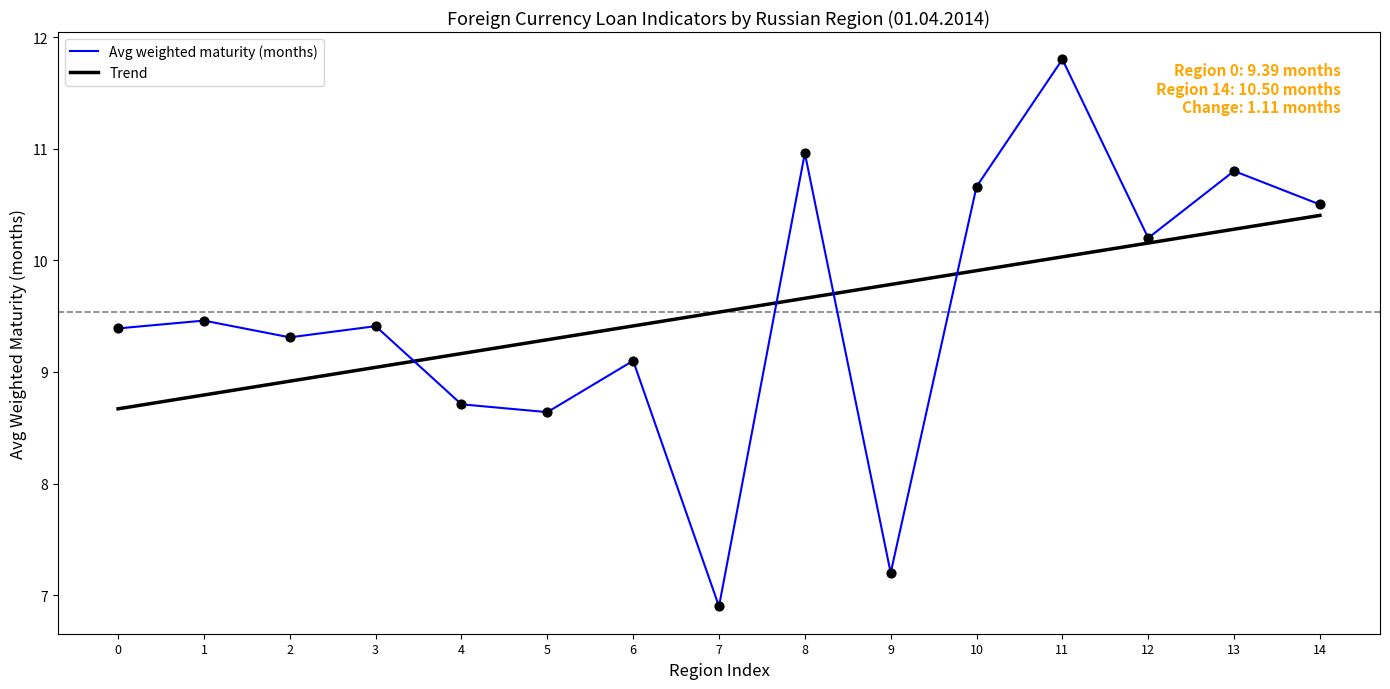

What is the spread (max minus min) of values at 11?

1.8